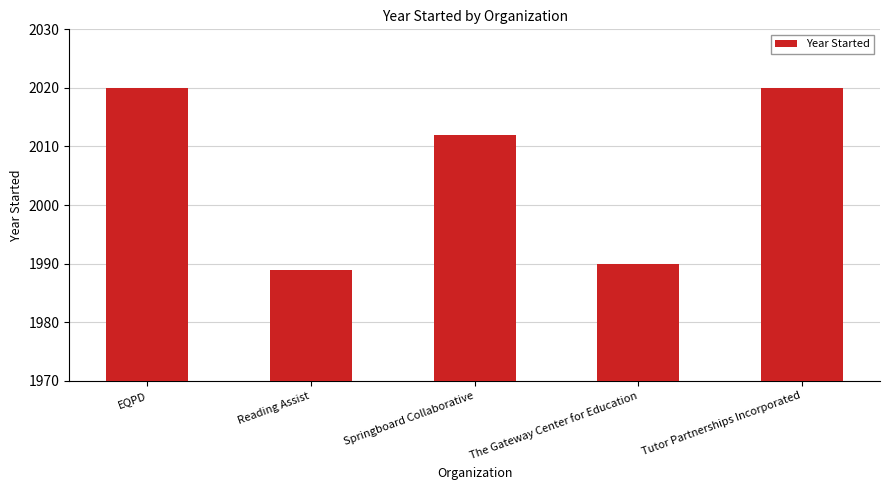

How many values are below 2012?

2